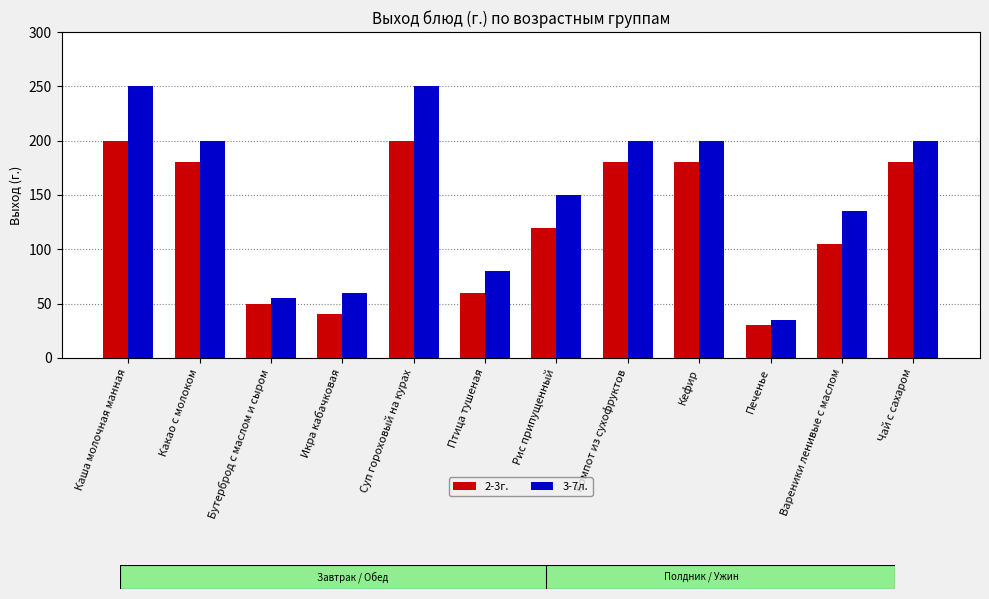

What is the minimum value for 2-3г.?

30